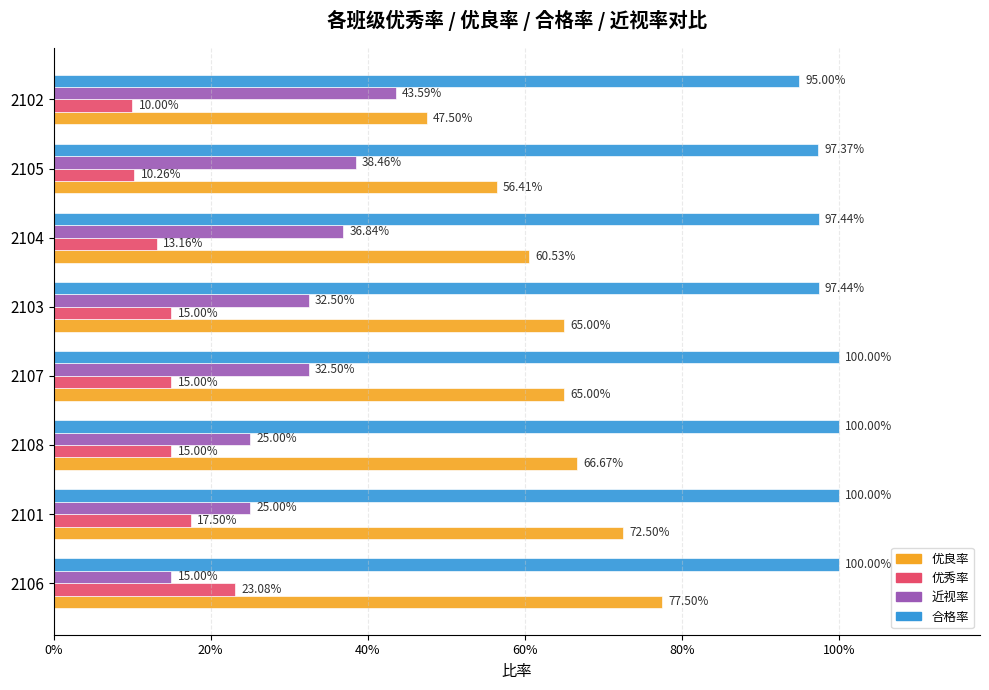

What are all the series names shown in the legend?

优良率, 优秀率, 近视率, 合格率